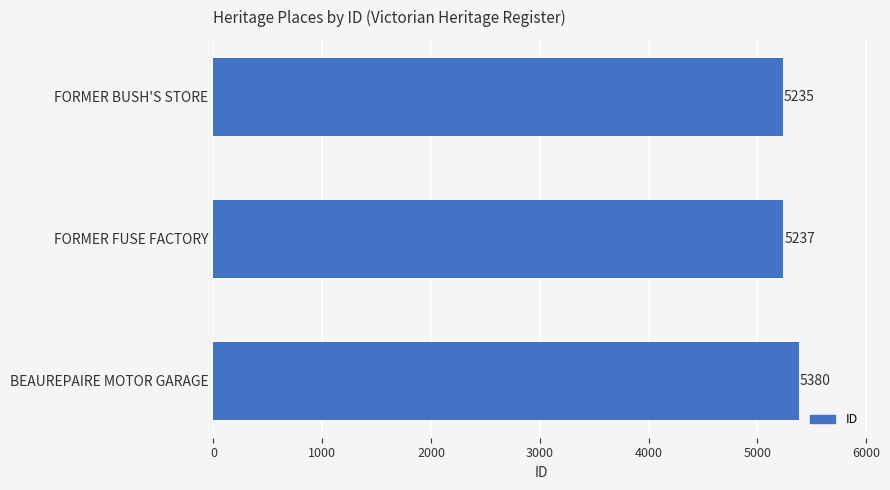

What is the change in value from FORMER BUSH'S STORE to BEAUREPAIRE MOTOR GARAGE?

+145